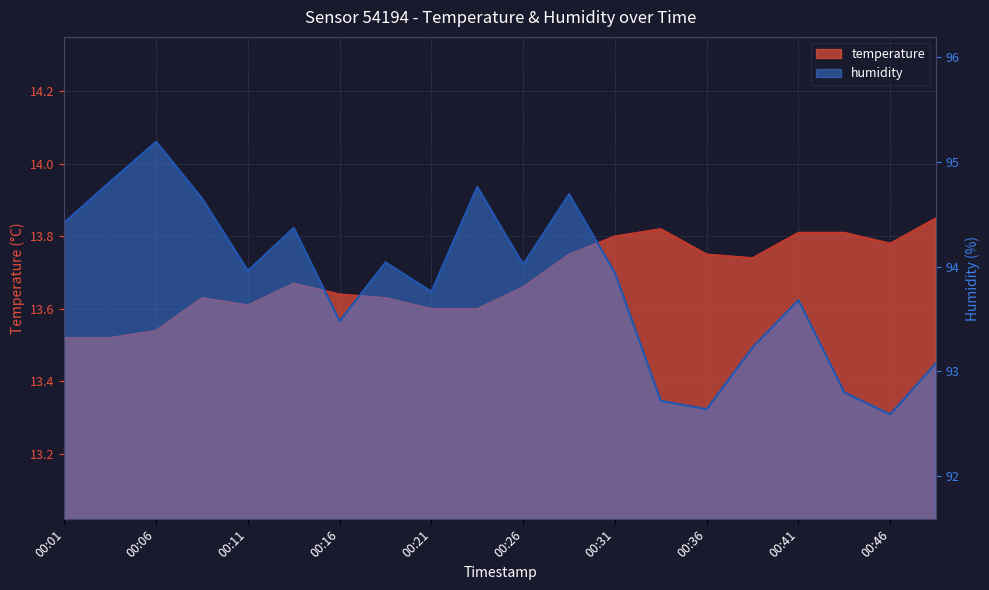

True or false: humidity has more than 2 points higher than both neighbors.

True